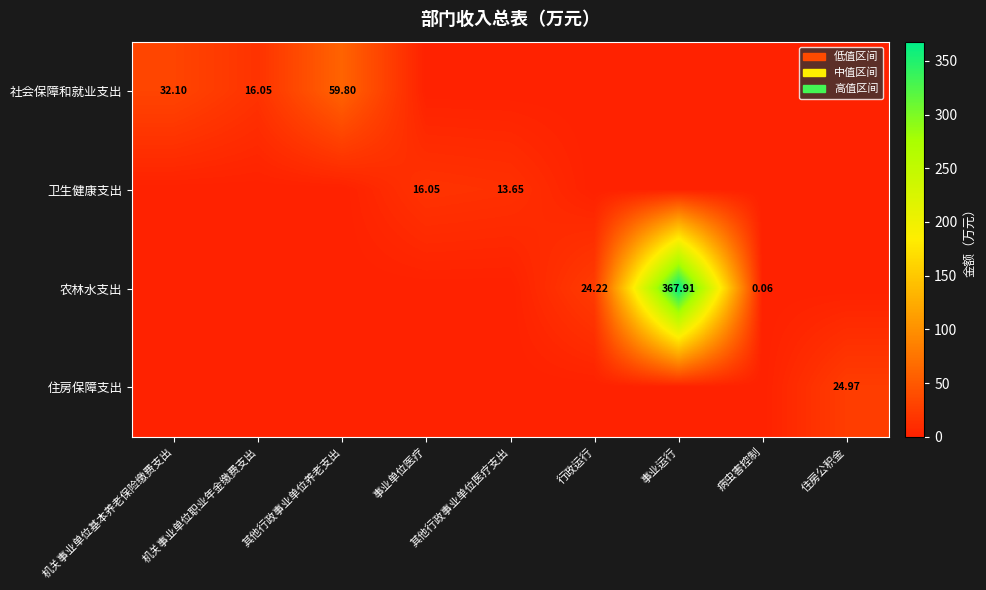

Where is 农林水支出 nearest to the value 183?

行政运行